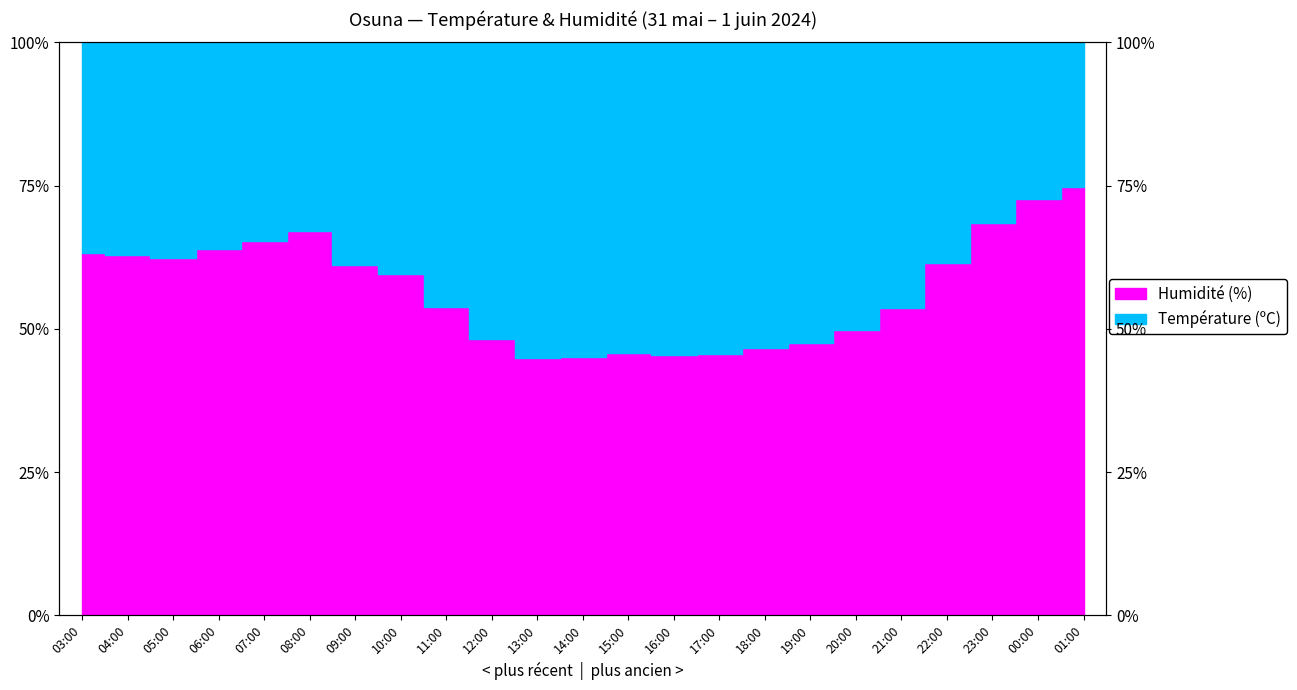

The value at 11:00 is 29.6. True or false?

False